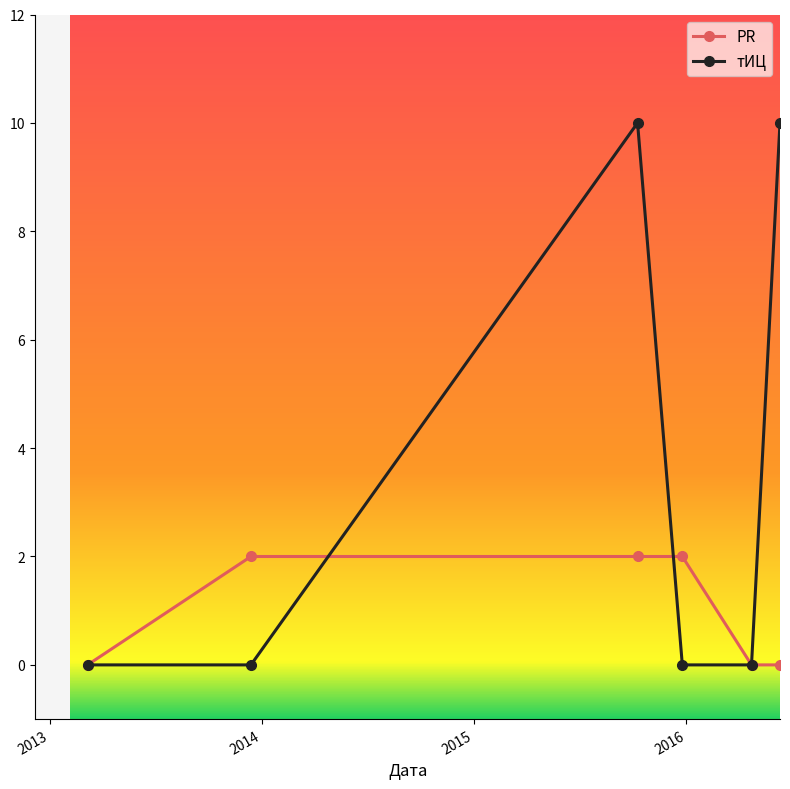

At how many categories does at least one series exceed 9?

2